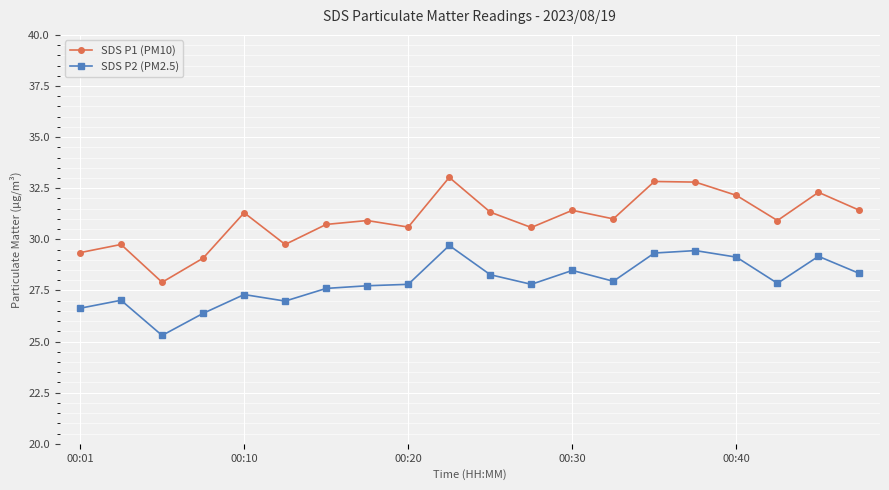

Count the number of data series in this chart.

2